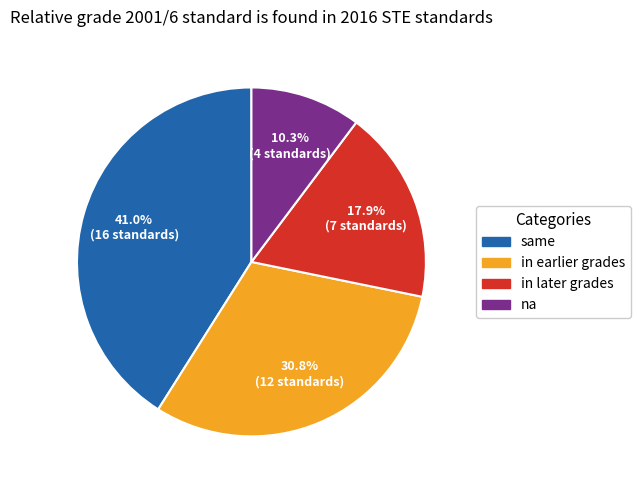

Which slice is the smallest?

na